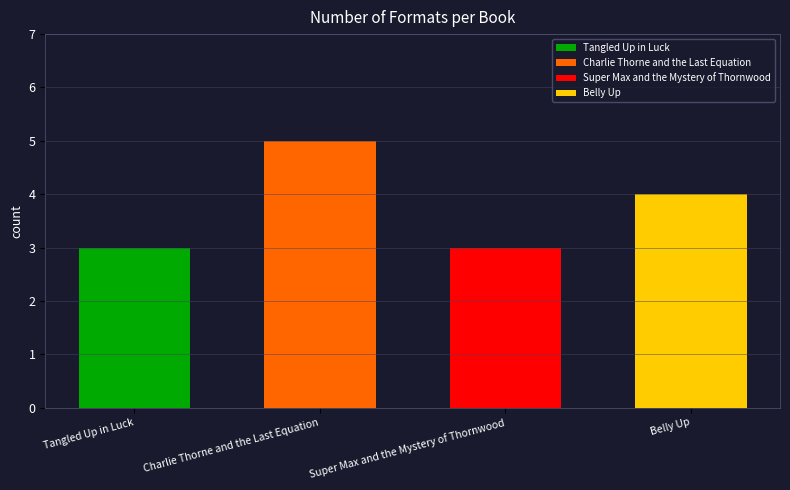

Where is the data nearest to the value 4?

Belly Up